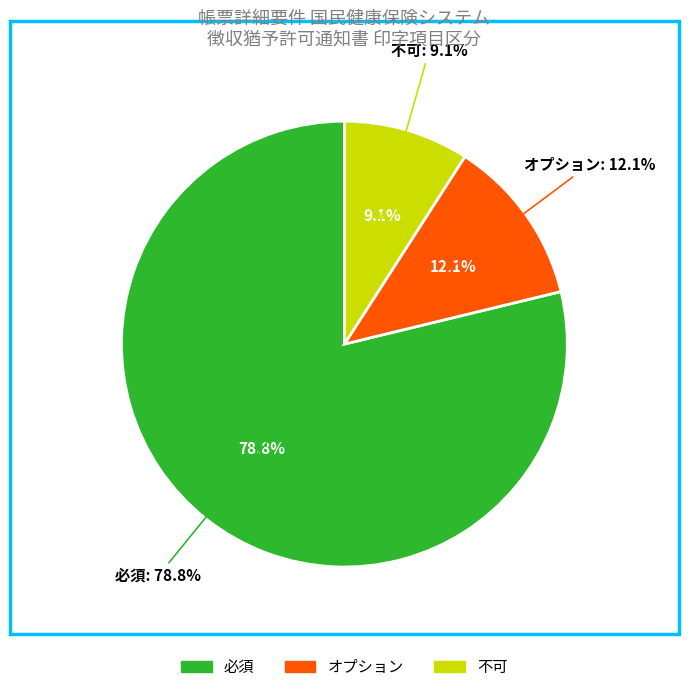

What is the change in value from 必須 to 不可?

-23